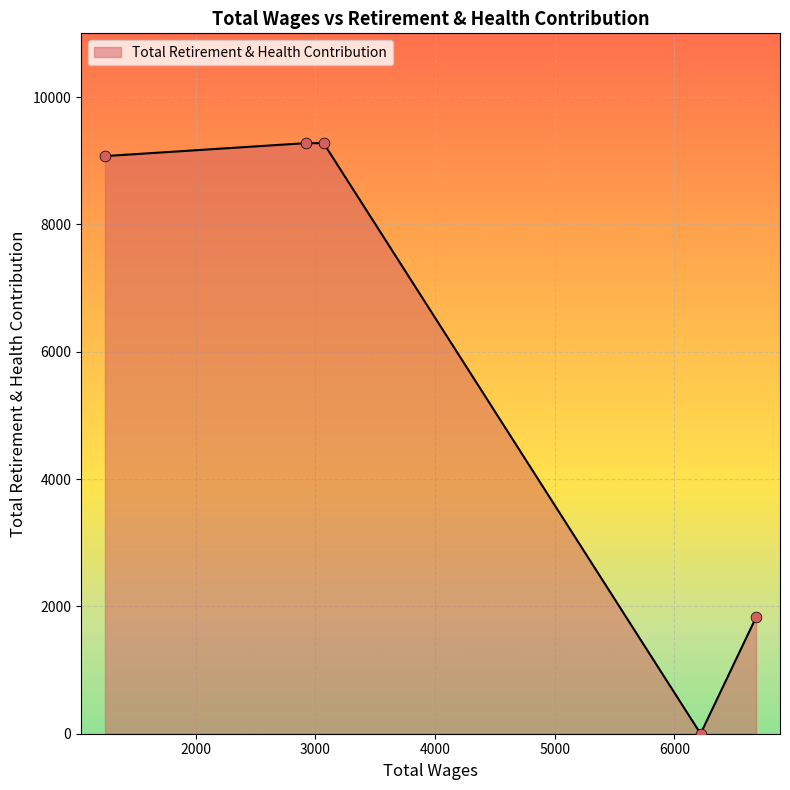

What is the maximum value shown in the chart?

9275